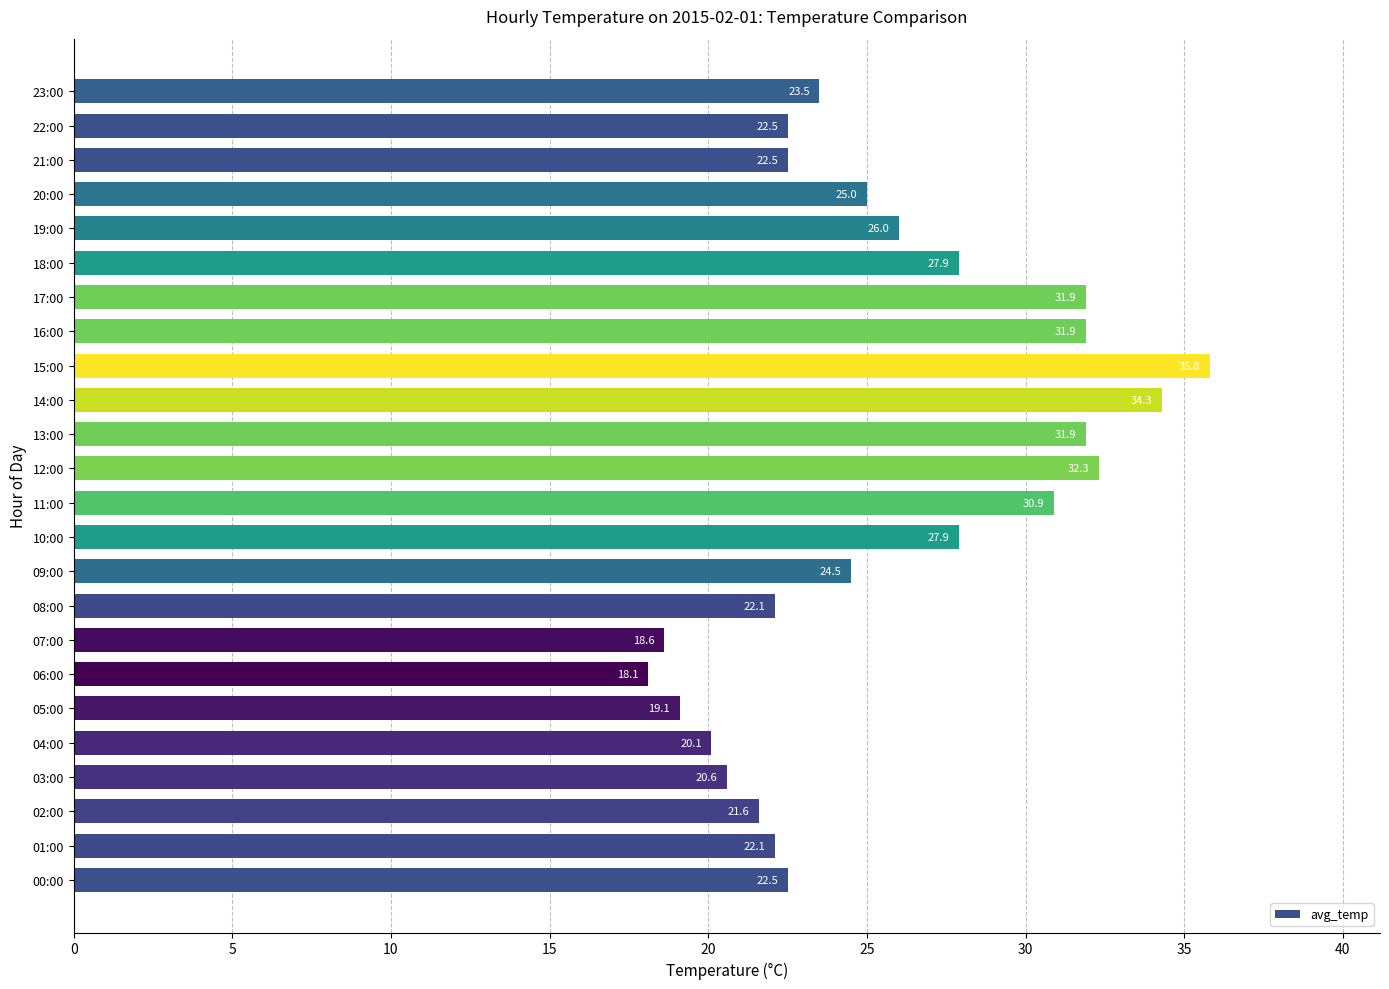

The chart shows a value of 51.6 at 14:00. True or false?

False